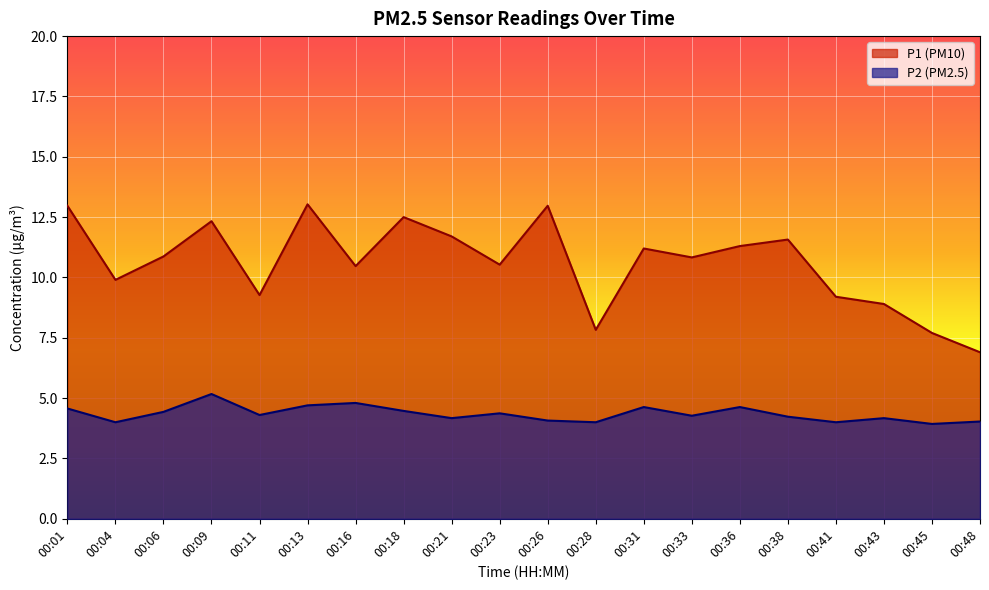

The P2 series shows 7.9 at 00:09. True or false?

False